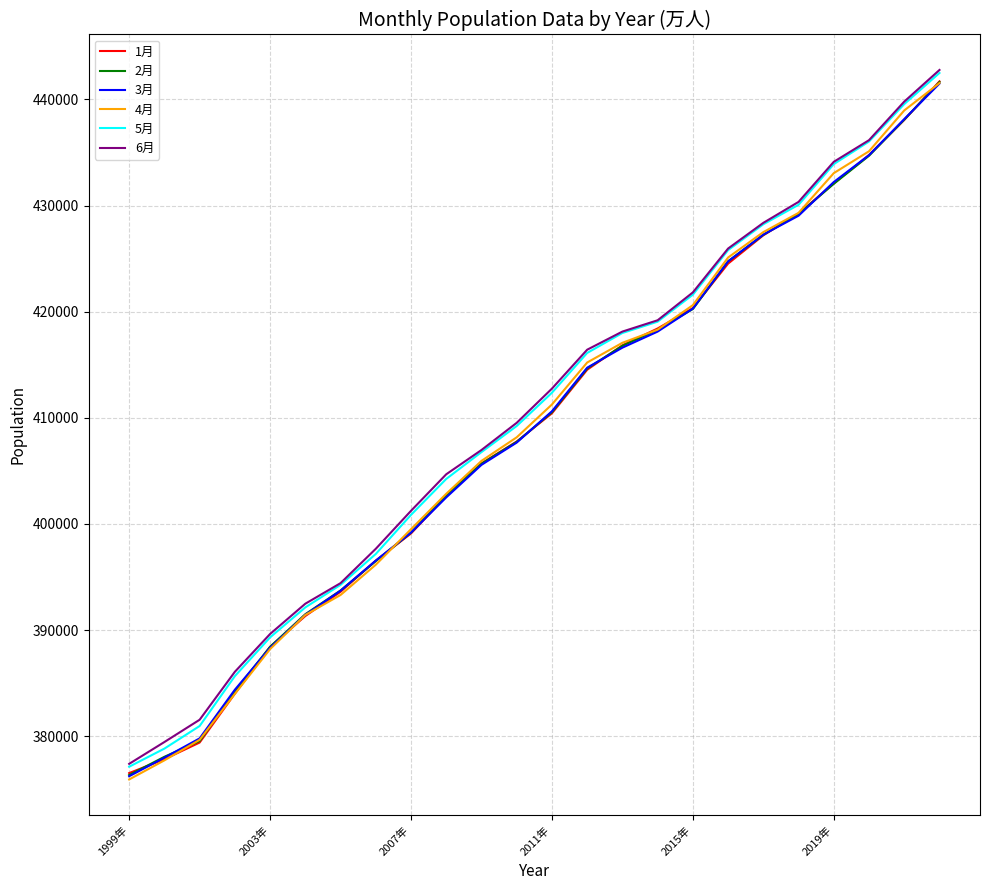

Which series has the widest spread of values?

4月